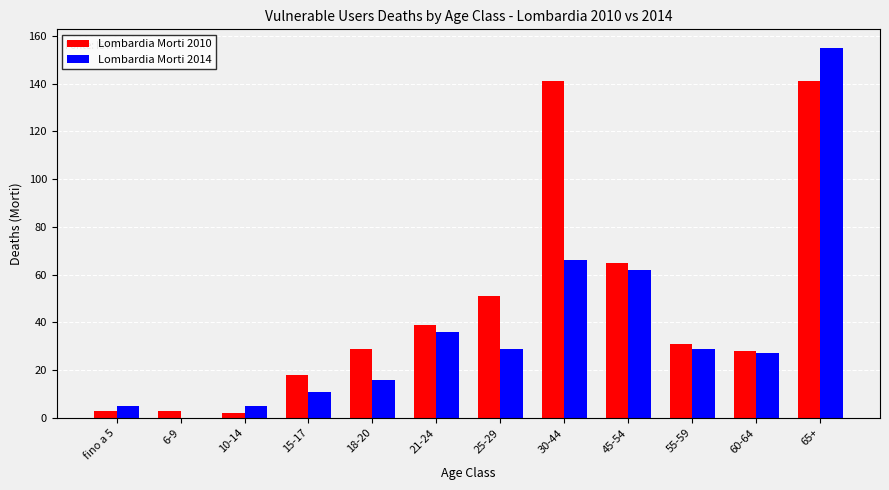

Reading left to right, list all the values displayed in this chart.

Lombardia Morti 2010: 3	3	2	18	29	39	51	141	65	31	28	141
Lombardia Morti 2014: 5	0	5	11	16	36	29	66	62	29	27	155